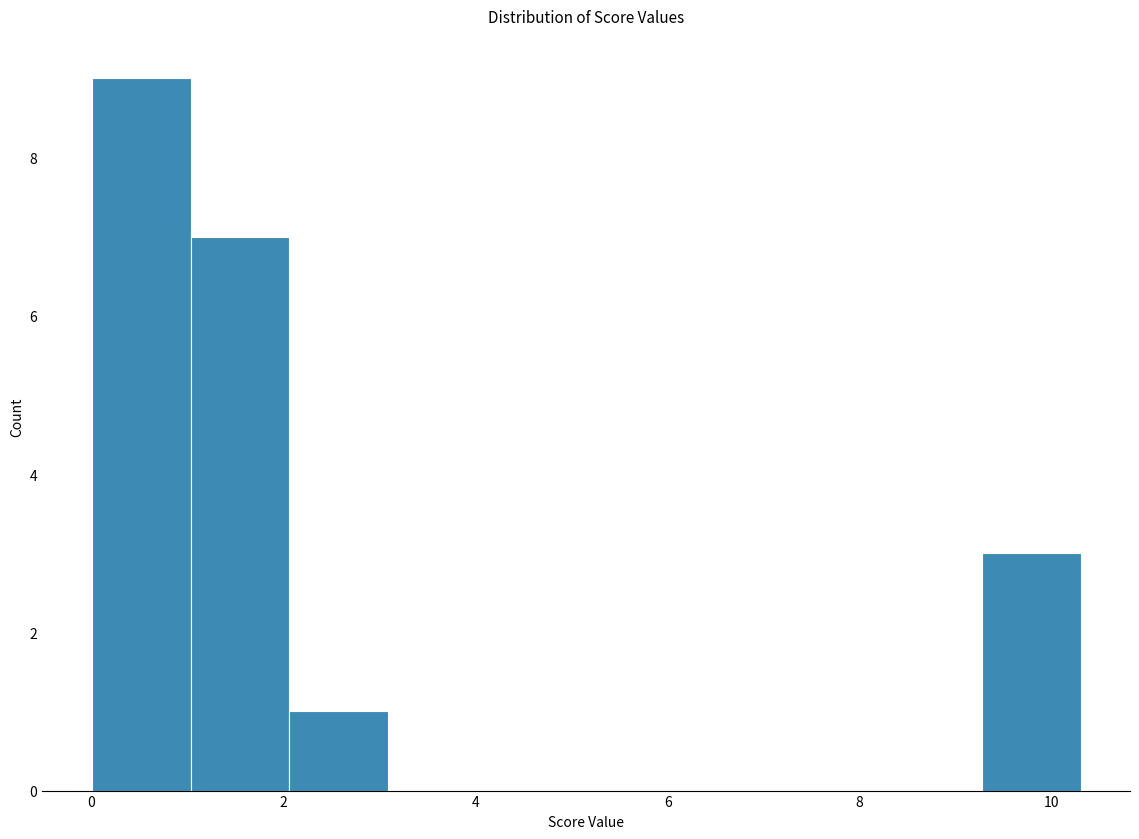

Reading left to right, list every bar in this chart as the range it spans on the x-axis followed by its height. Neither the bar edges nor the heights are printed on the chart, so give them approximately, as read against the axes.

0.0 to 1.0: 9
1.0 to 2.0: 7
2.0 to 3.0: 1
3.0 to 4.2: 0
4.2 to 5.2: 0
5.2 to 6.2: 0
6.2 to 7.2: 0
7.2 to 8.2: 0
8.2 to 9.2: 0
9.2 to 10.4: 3